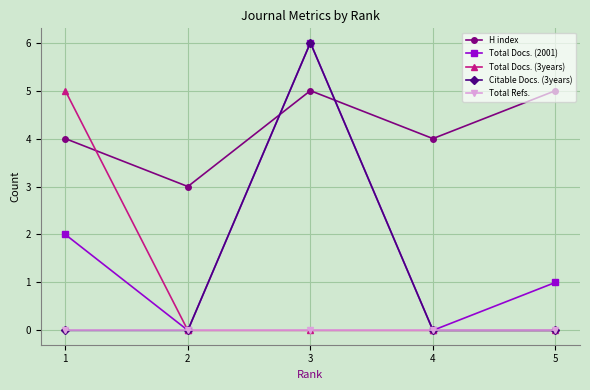

Reading left to right, what are all the values shown in this chart?

H index: 4	3	5	4	5
Total Docs. (2001): 2	0	6	0	1
Total Docs. (3years): 5	0	0	0	0
Citable Docs. (3years): 0	0	6	0	0
Total Refs.: 0	0	0	0	0